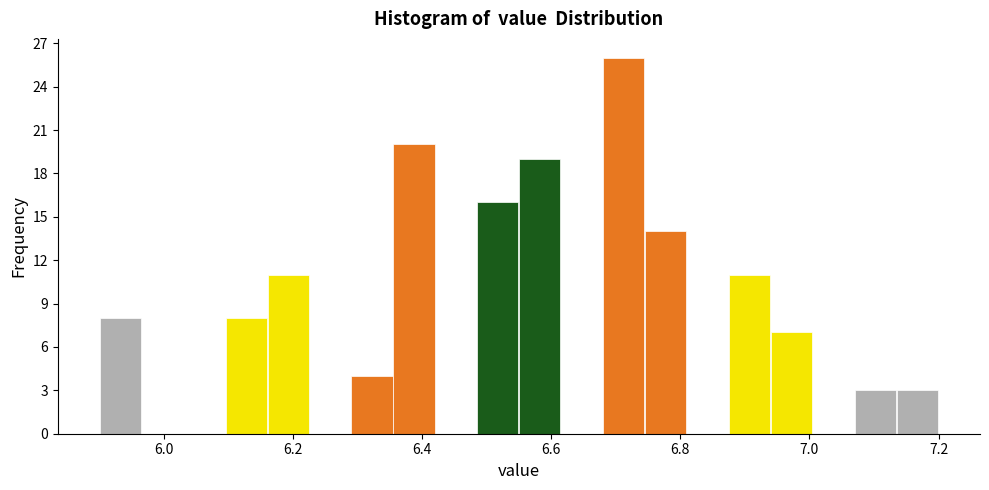

Around what value on the x-axis is the tallest bar? Give the approximate position of its centre, as read against the axis.

6.72